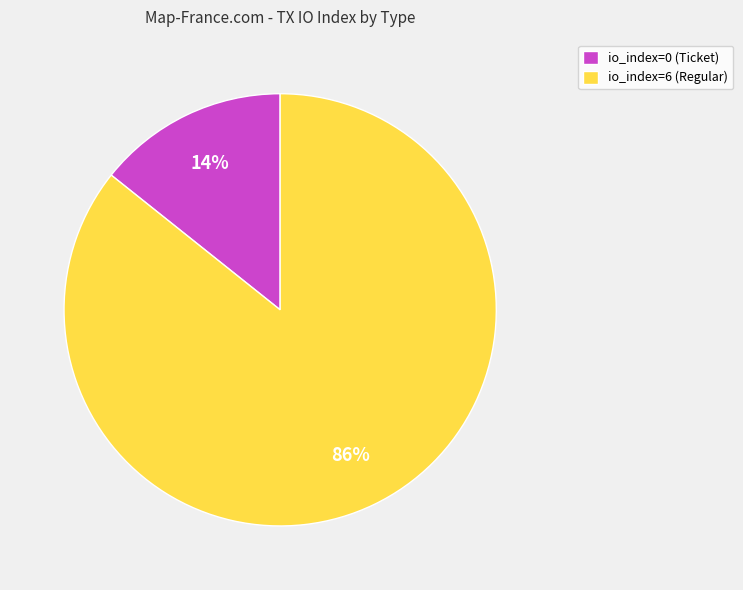

Do io_index=6 (Regular) and io_index=0 (Ticket) together represent more than half of the pie?

Yes